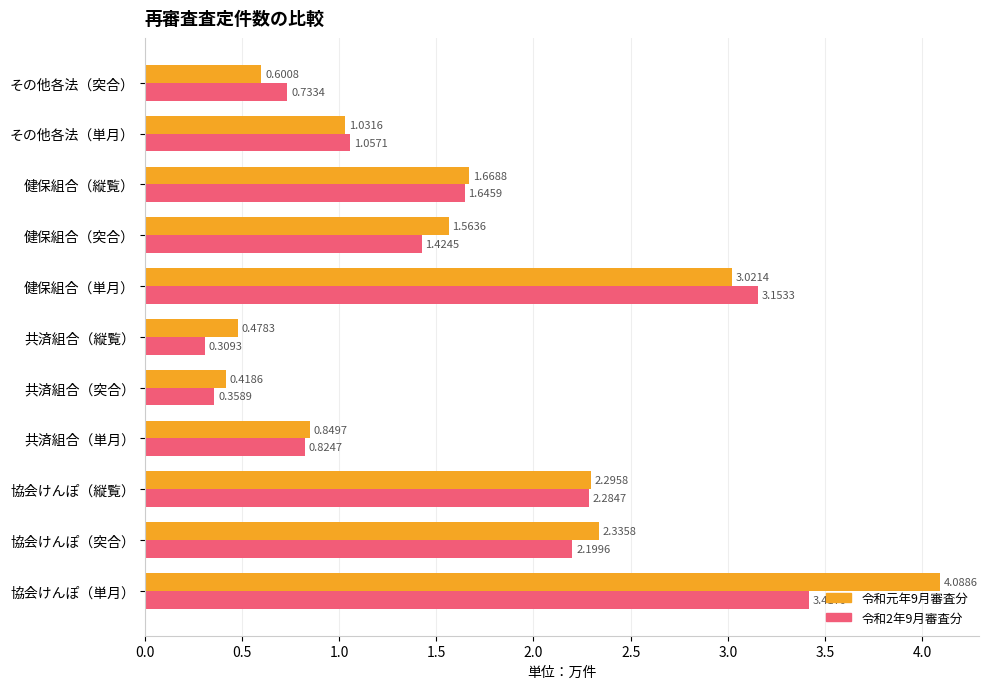

Which series has the largest total across all categories?

令和元年9月審査分